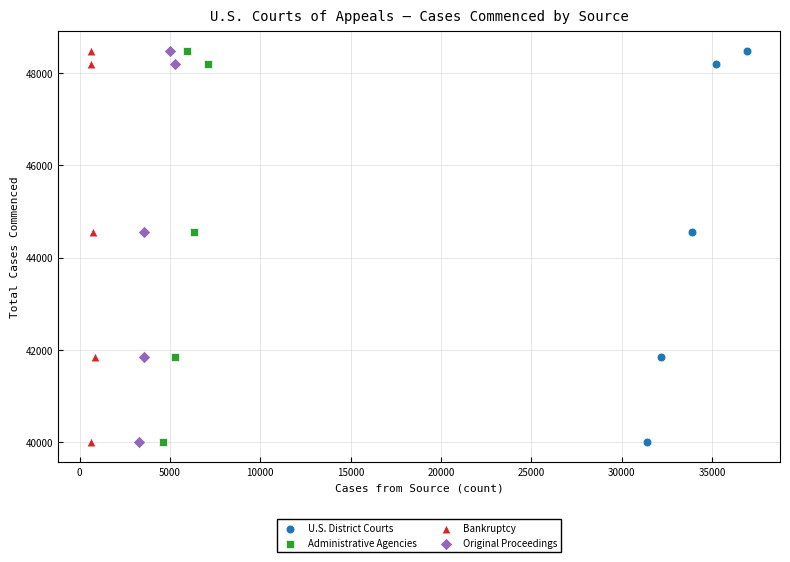

What are all the series names shown in the legend?

U.S. District Courts, Administrative Agencies, Bankruptcy, Original Proceedings